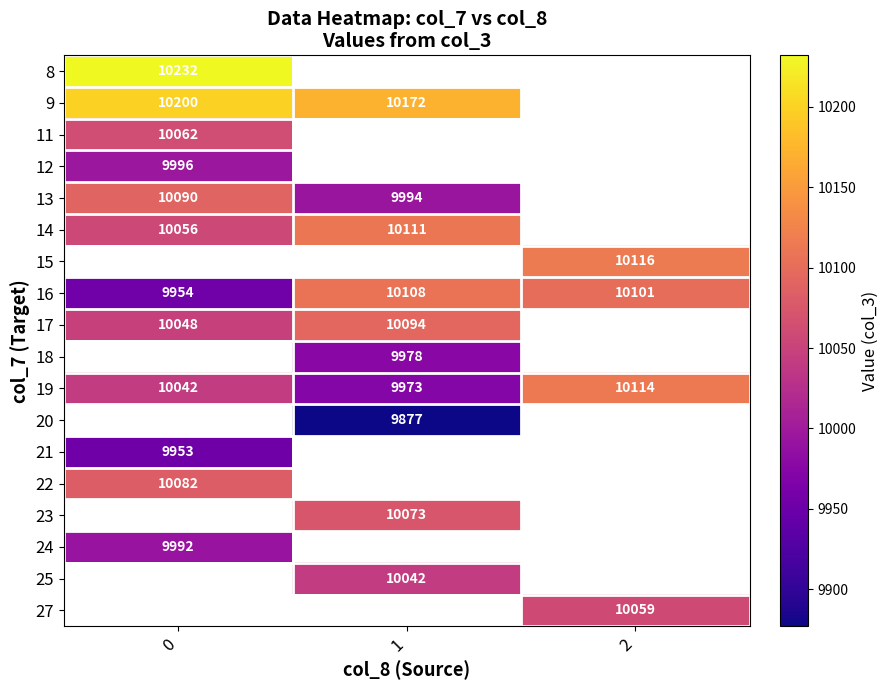

What is the difference between the highest and lowest values at 0?

279.0